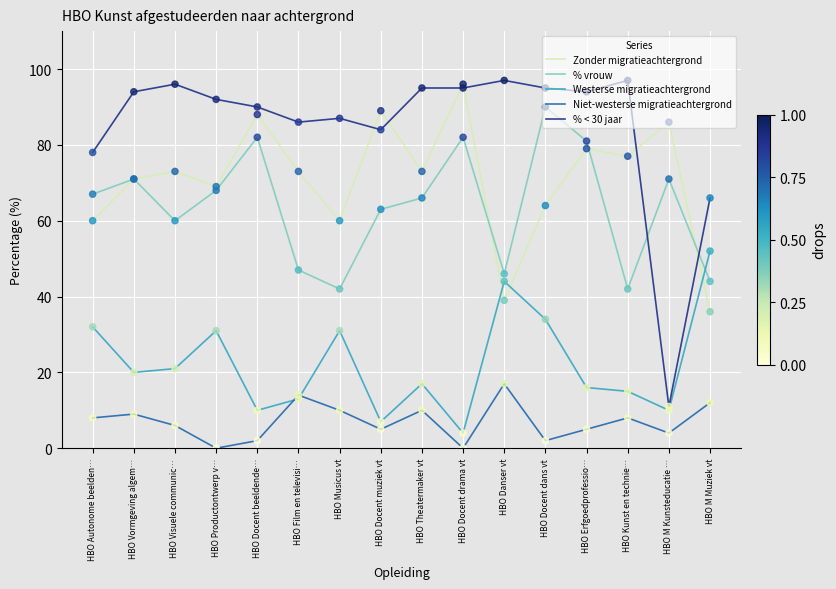

Is the value of Niet-westerse migratieachtergrond at HBO M Kunsteducatie … greater than the value of % < 30 jaar at HBO Visuele communic…?

No